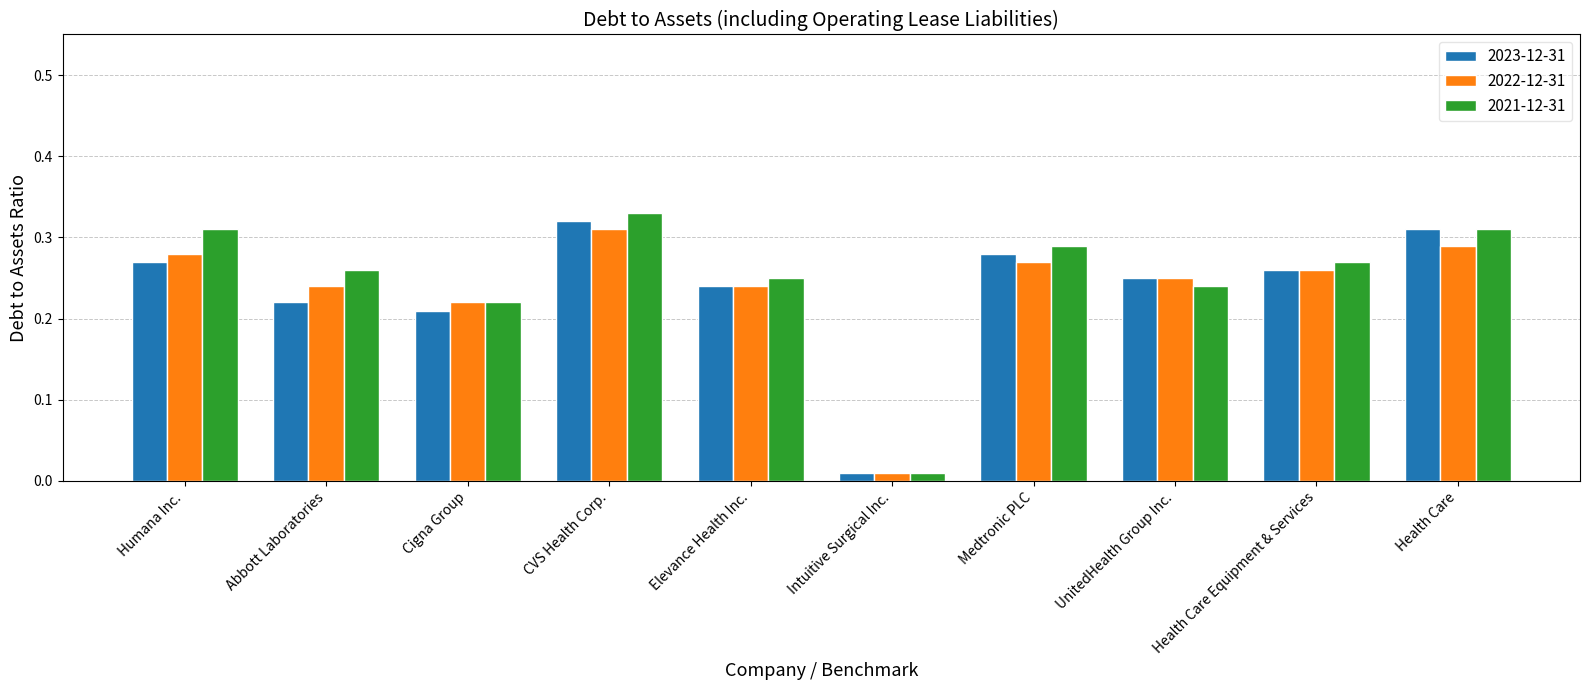

At which label does 2022-12-31 reach its peak?

CVS Health Corp.